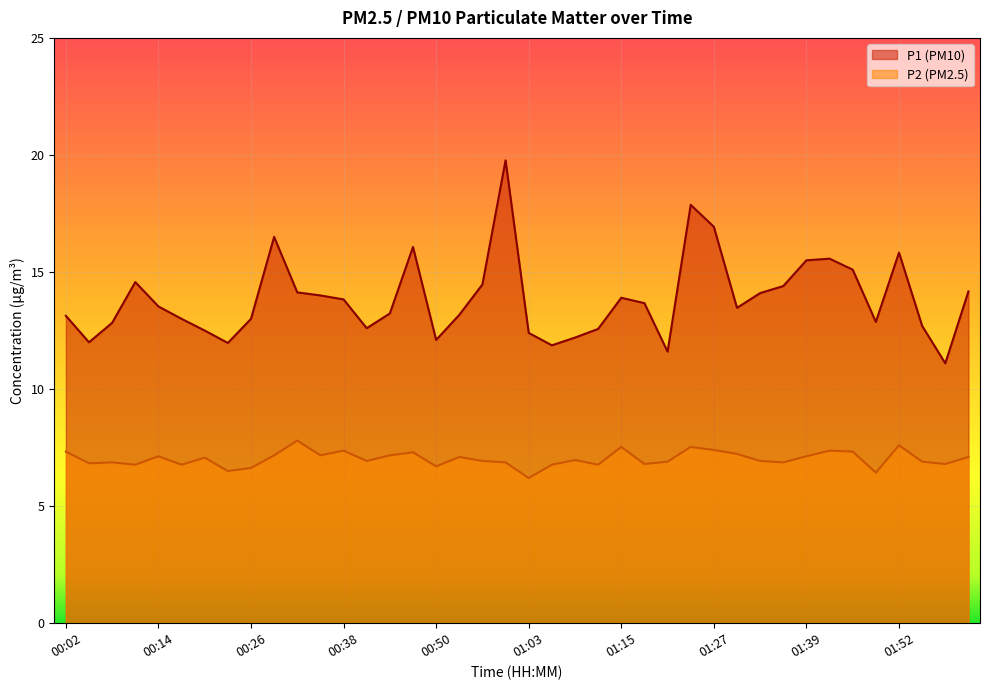

How many series are shown in this chart?

2